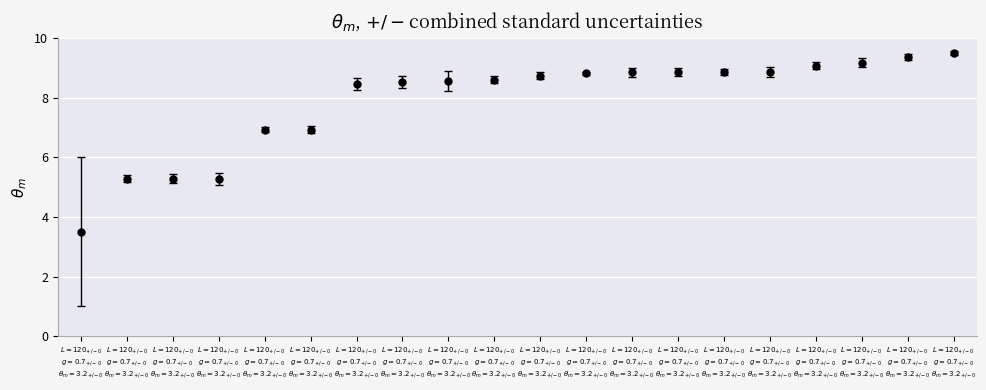

How many values are below 8?

6